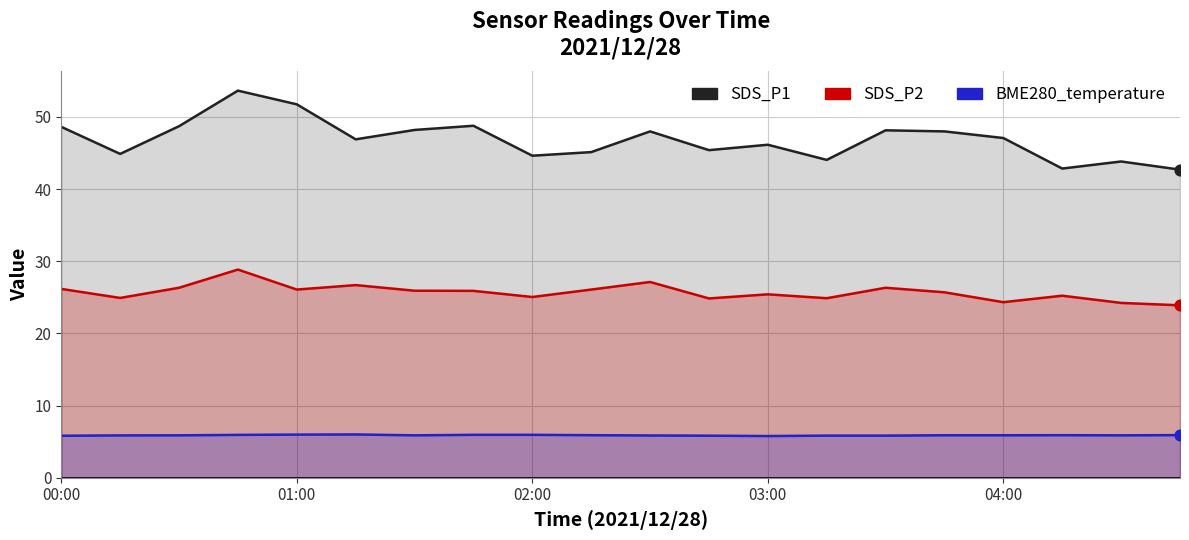

At how many categories does at least one series exceed 49?

2